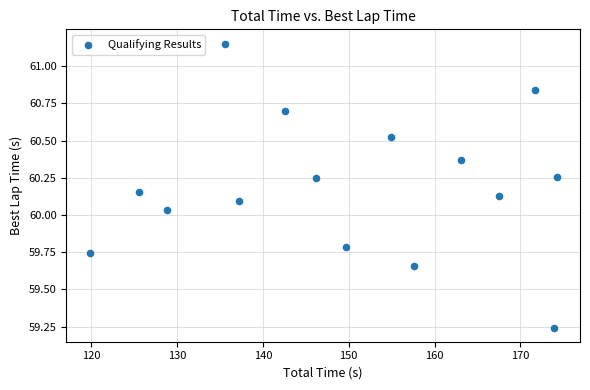

What is the range of Y values (max minus min)?

1.9